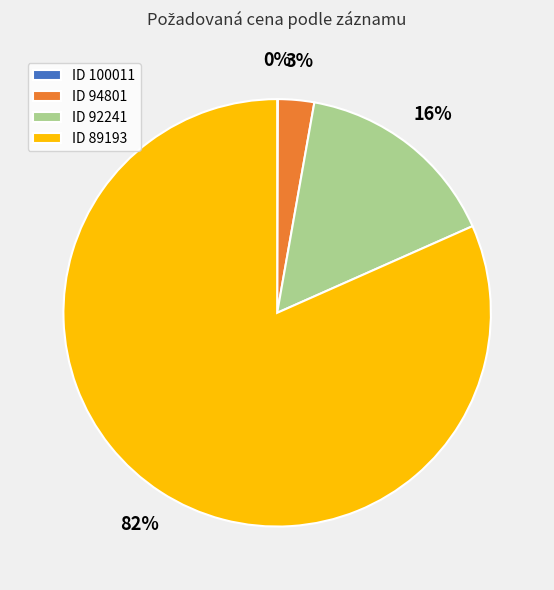

What percentage is the ID 92241 slice, to the nearest percent?

16%